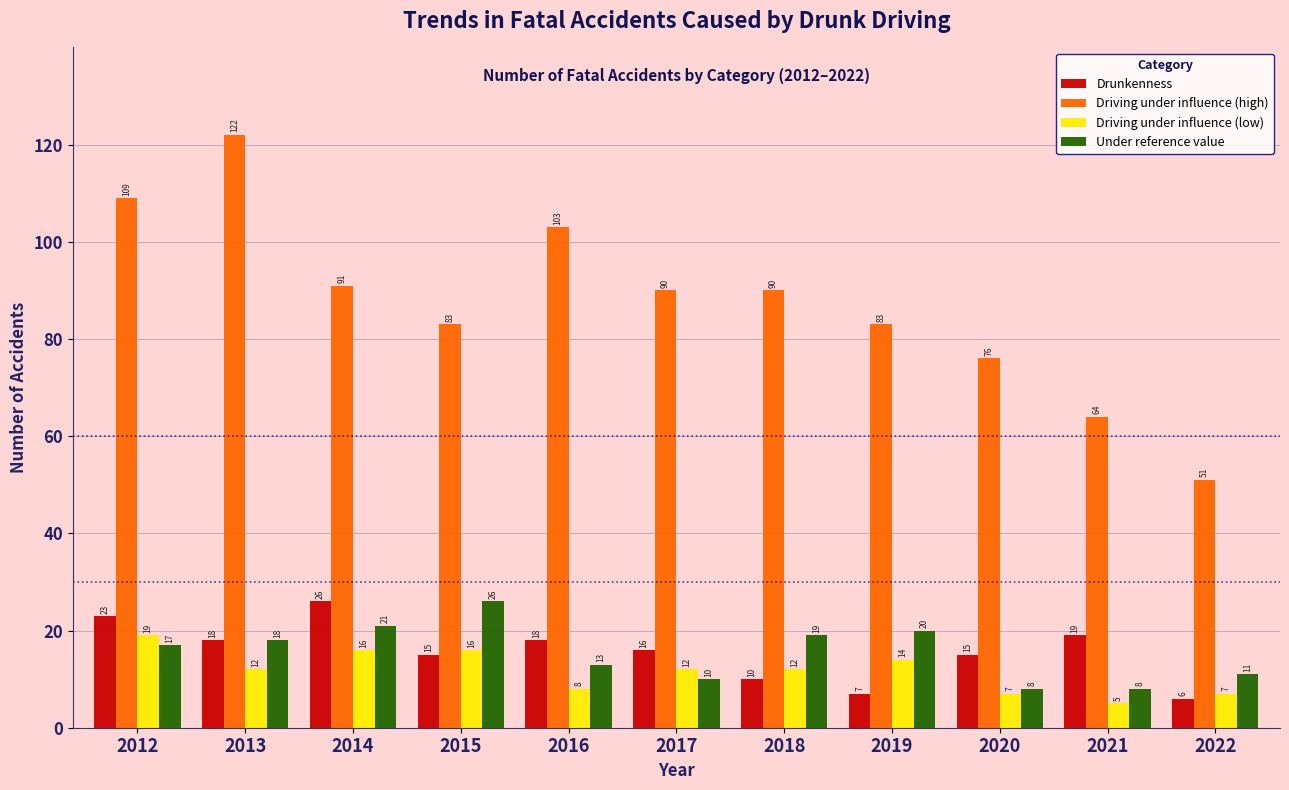

Reading right to left, extract all data points from this chart.

Drunkenness: 2022=6	2021=19	2020=15	2019=7	2018=10	2017=16	2016=18	2015=15	2014=26	2013=18	2012=23
Driving under influence (high): 2022=51	2021=64	2020=76	2019=83	2018=90	2017=90	2016=103	2015=83	2014=91	2013=122	2012=109
Driving under influence (low): 2022=7	2021=5	2020=7	2019=14	2018=12	2017=12	2016=8	2015=16	2014=16	2013=12	2012=19
Under reference value: 2022=11	2021=8	2020=8	2019=20	2018=19	2017=10	2016=13	2015=26	2014=21	2013=18	2012=17